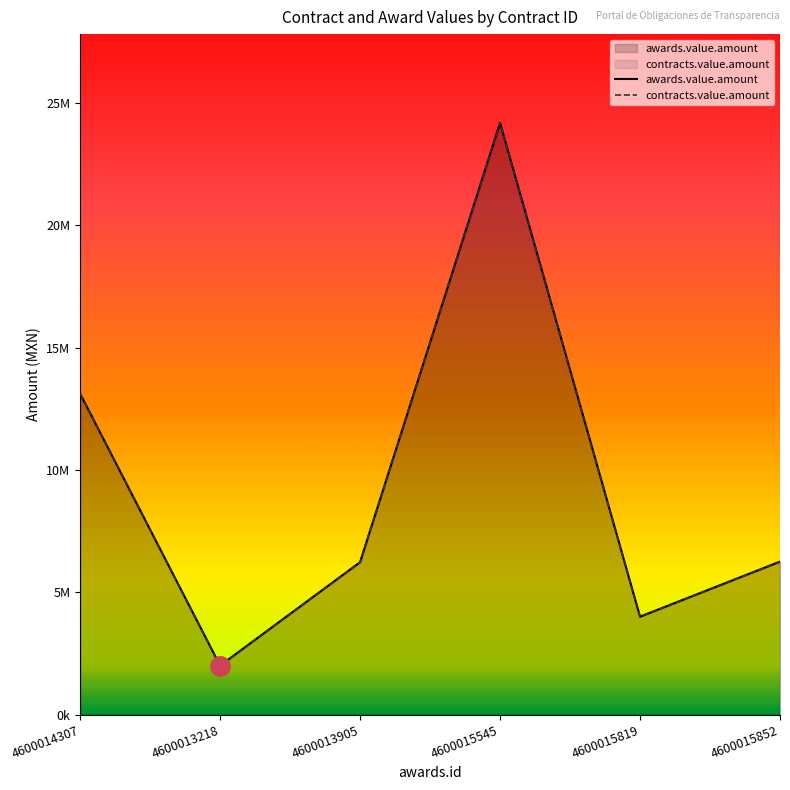

Reading right to left, extract all data points from this chart.

awards.value.amount: 6250000.0	4000000.0	24181055.0	6226705.0	2000000.0	13114841.5
contracts.value.amount: 6250000.0	4000000.0	24181055.0	6226705.0	2000000.0	13114841.5